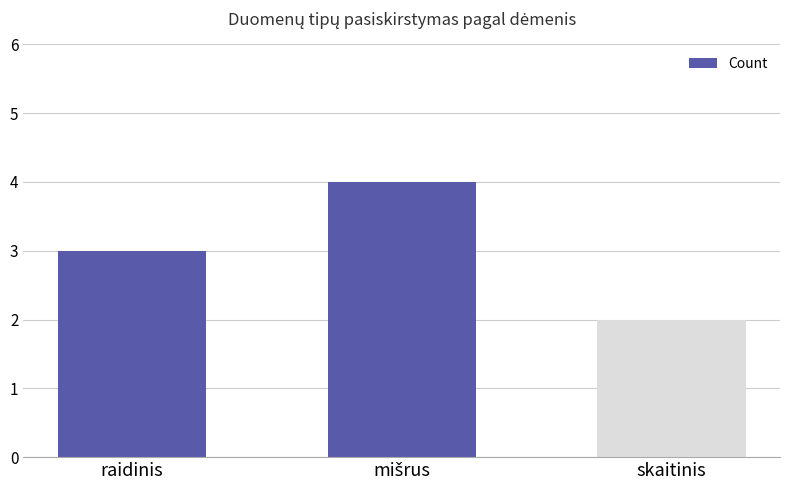

Approximately how many times larger is the value at raidinis compared to skaitinis?

1.5